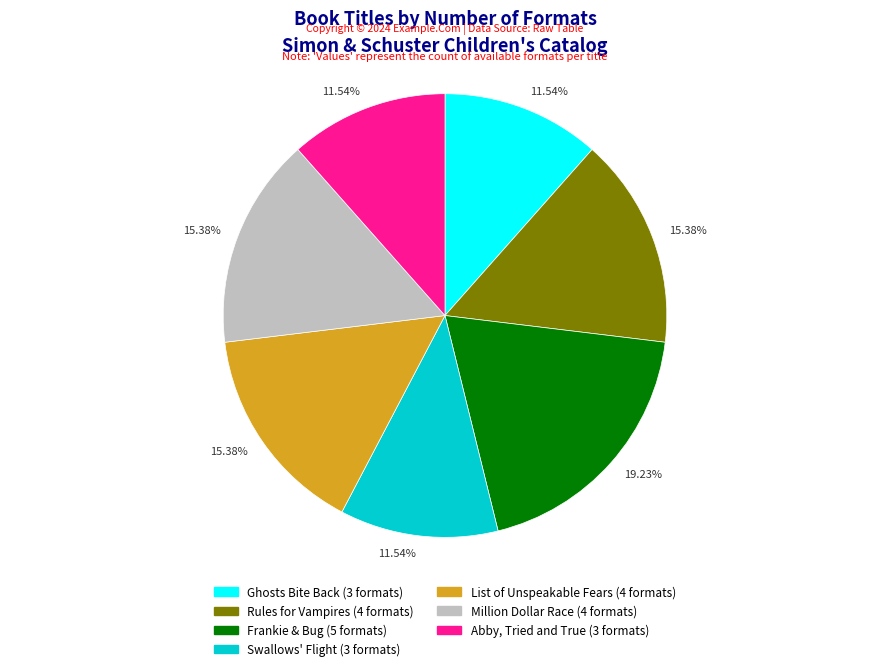

Does any single category account for the majority?

No